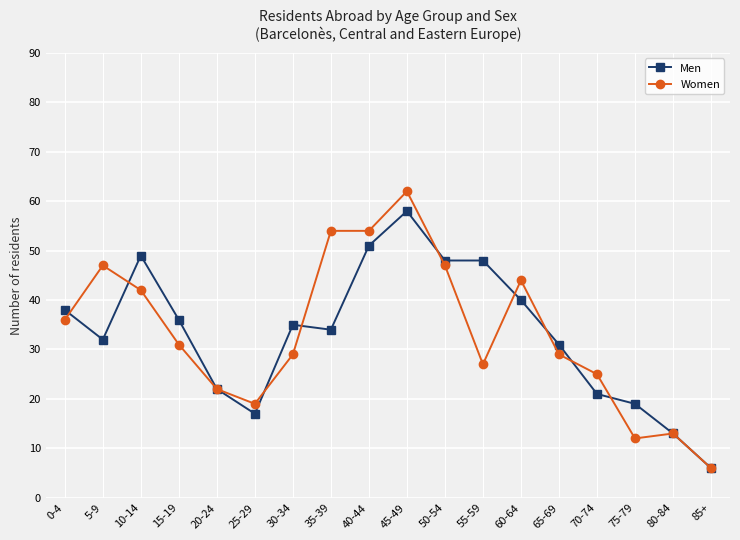

At which category is the sum across all series the highest?

45-49